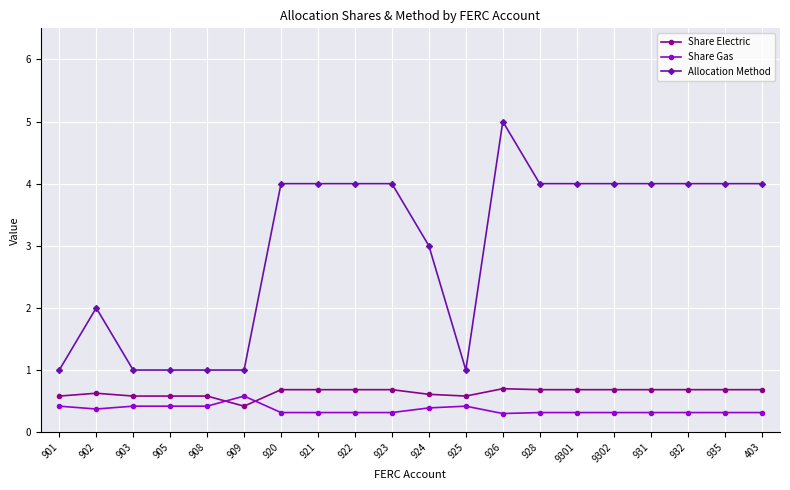

Is the value of Allocation Method at 926 greater than the value of Share Gas at 924?

Yes